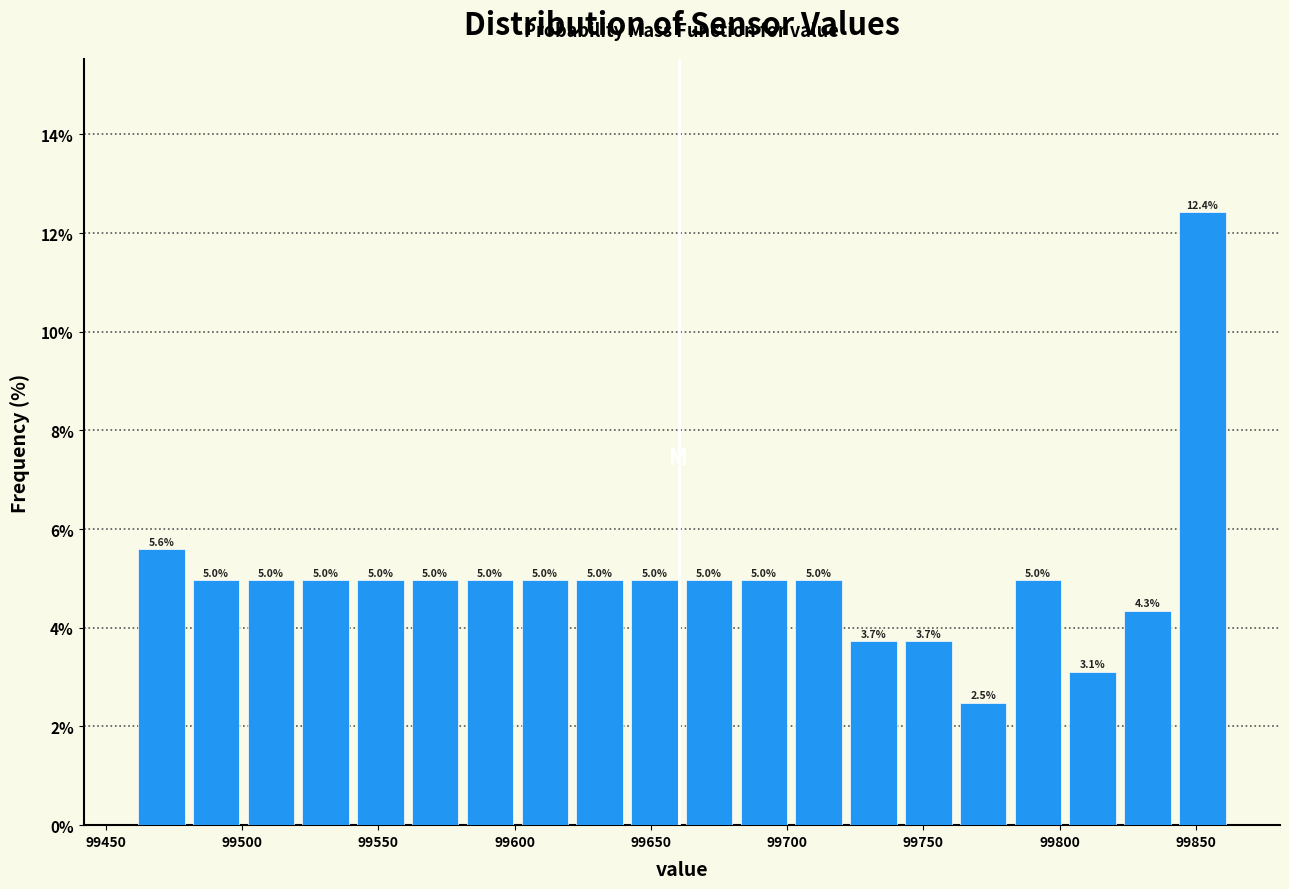

Reading left to right, list every bar in this chart as the range it spans on the x-axis followed by its height. The bar edges are not printed on the chart, so give them approximately, as read against the axis.

99460 to 99480: 5.6
99480 to 99500: 5.0
99500 to 99520: 5.0
99520 to 99540: 5.0
99540 to 99560: 5.0
99560 to 99580: 5.0
99580 to 99600: 5.0
99600 to 99620: 5.0
99620 to 99640: 5.0
99640 to 99660: 5.0
99660 to 99680: 5.0
99680 to 99700: 5.0
99700 to 99720: 5.0
99720 to 99740: 3.7
99740 to 99760: 3.7
99760 to 99780: 2.5
99780 to 99800: 5.0
99800 to 99820: 3.1
99820 to 99840: 4.3
99840 to 99860: 12.4